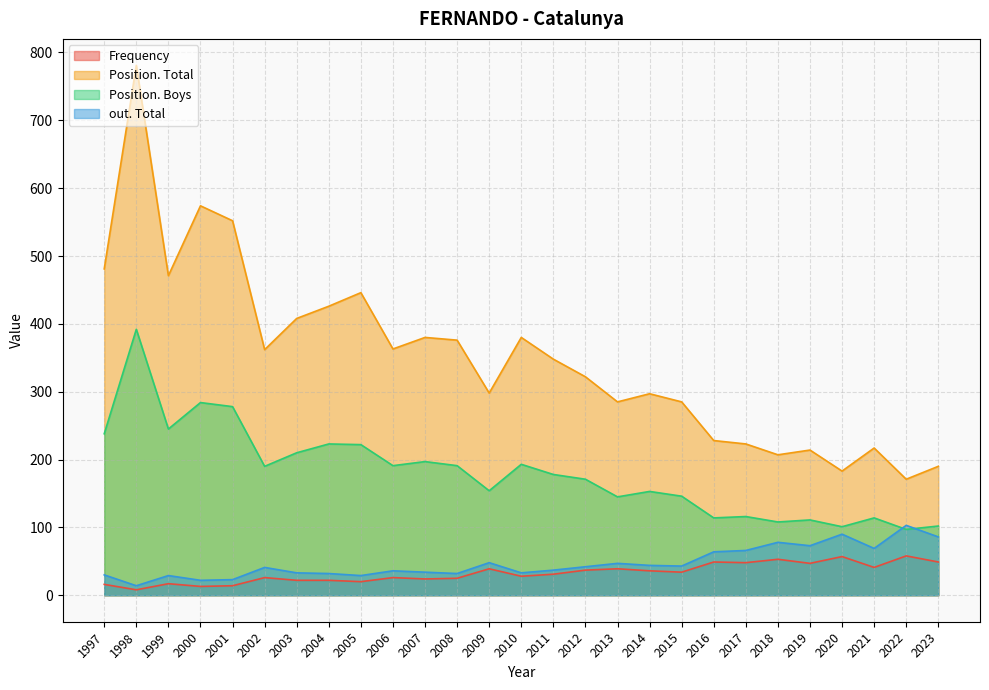

How many lines are shown in the chart?

4